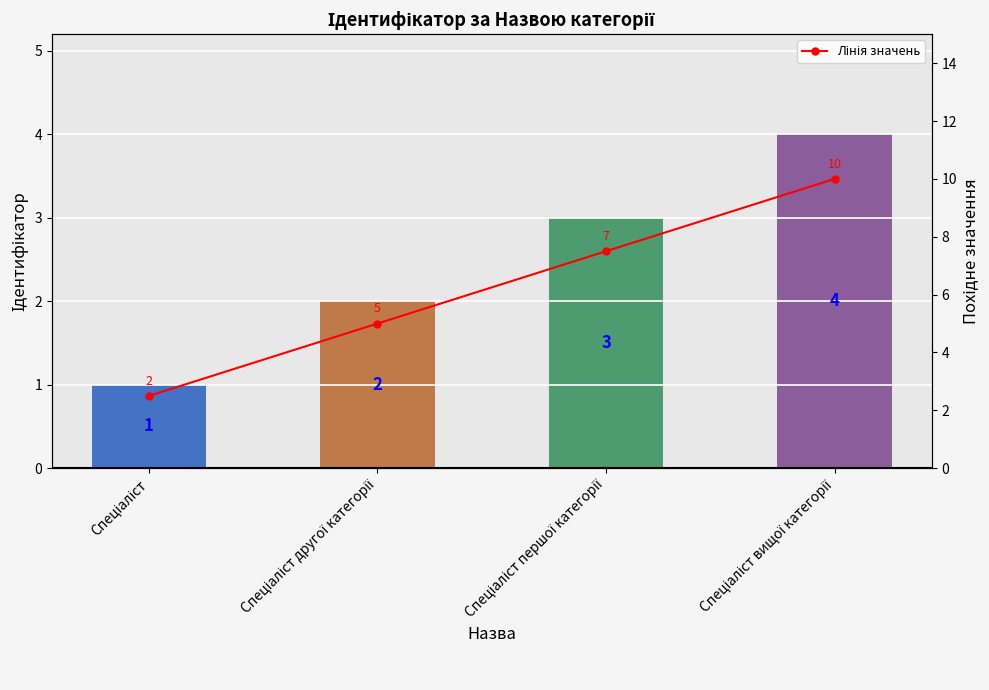

How many data points in Ідентифікатор are less than 3?

2